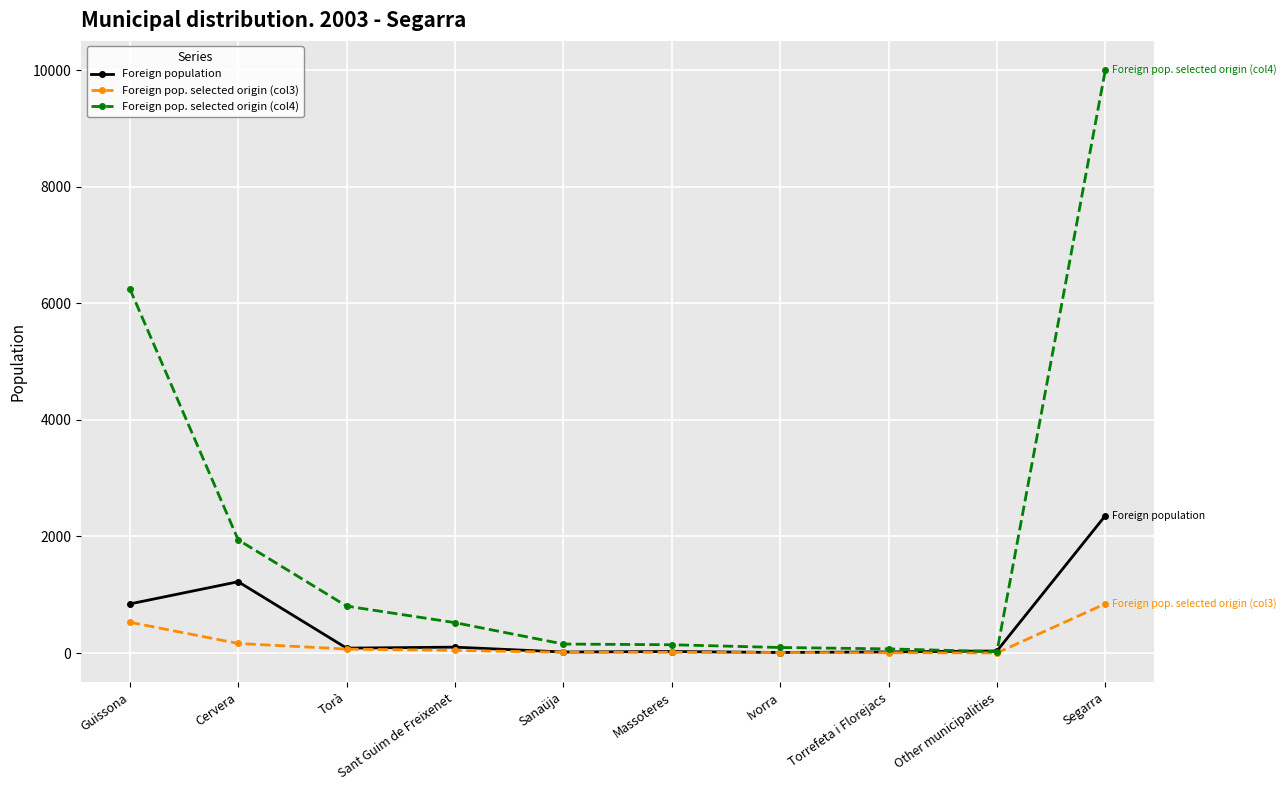

At which category does the chart reach its peak across all series?

Segarra